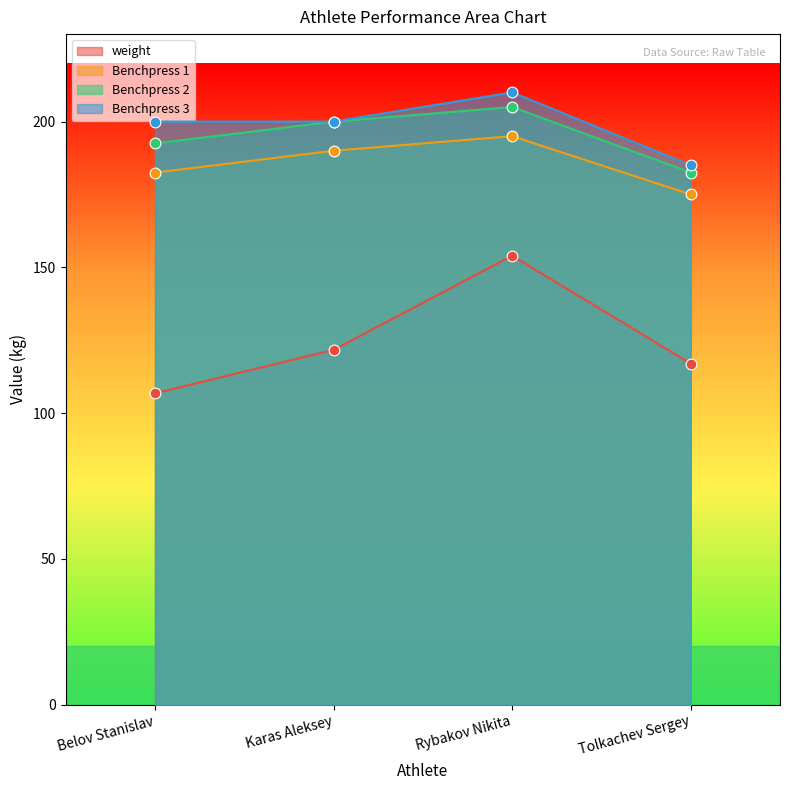

Which series has the widest spread of Y values?

weight